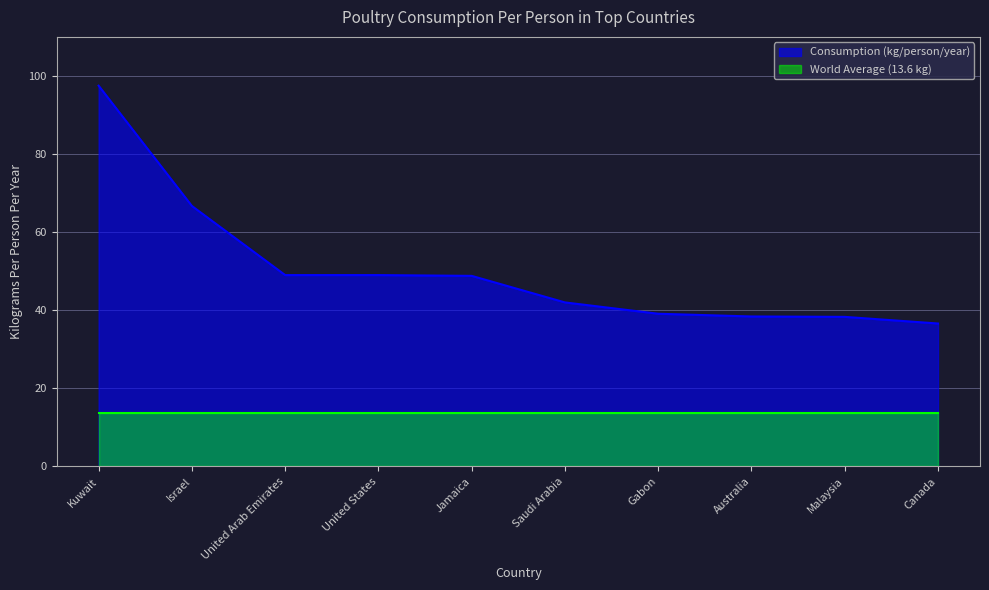

What is the average value?

50.5